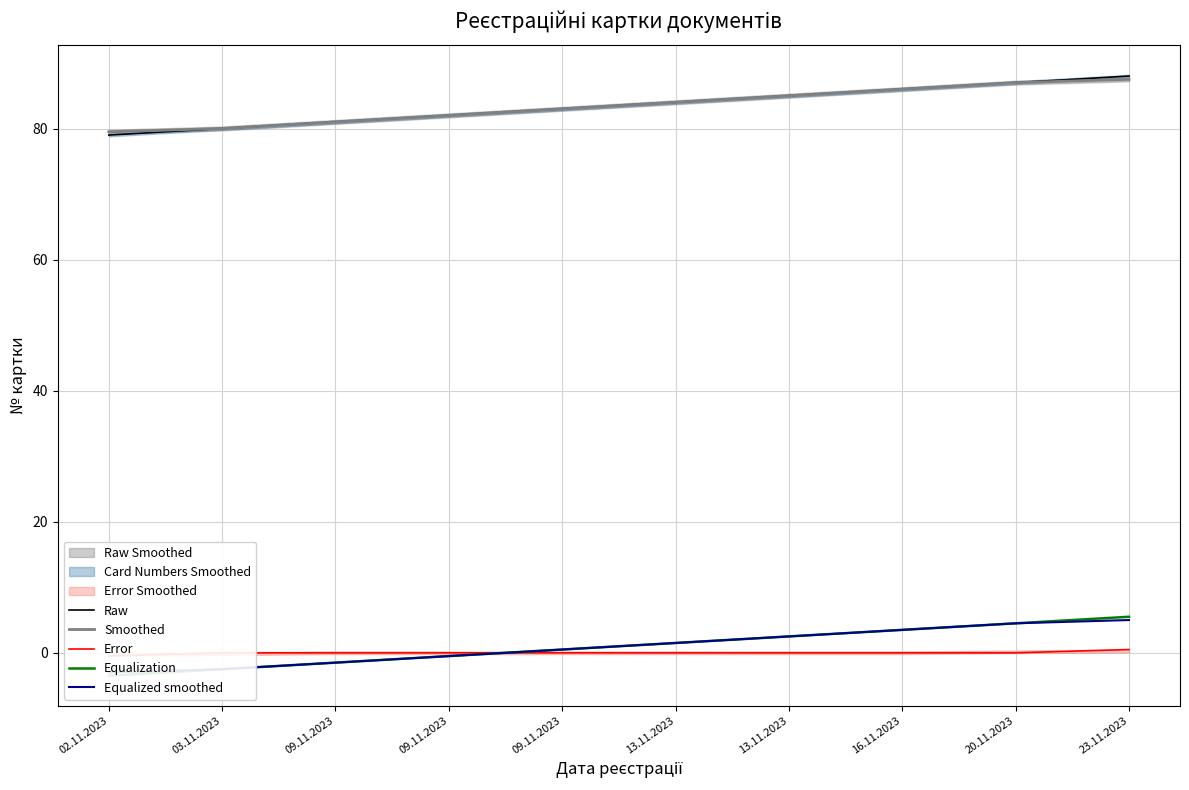

Between 13.11.2023 and 20.11.2023, which series saw the biggest shift?

Raw